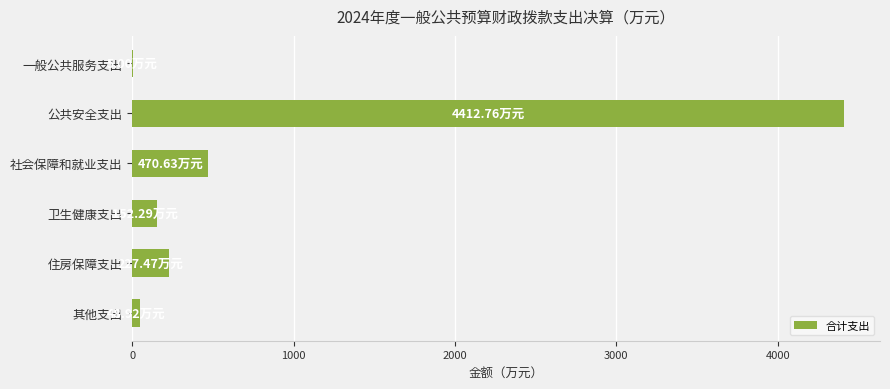

What is the ratio of the value at 住房保障支出 to the value at 卫生健康支出?

1.5